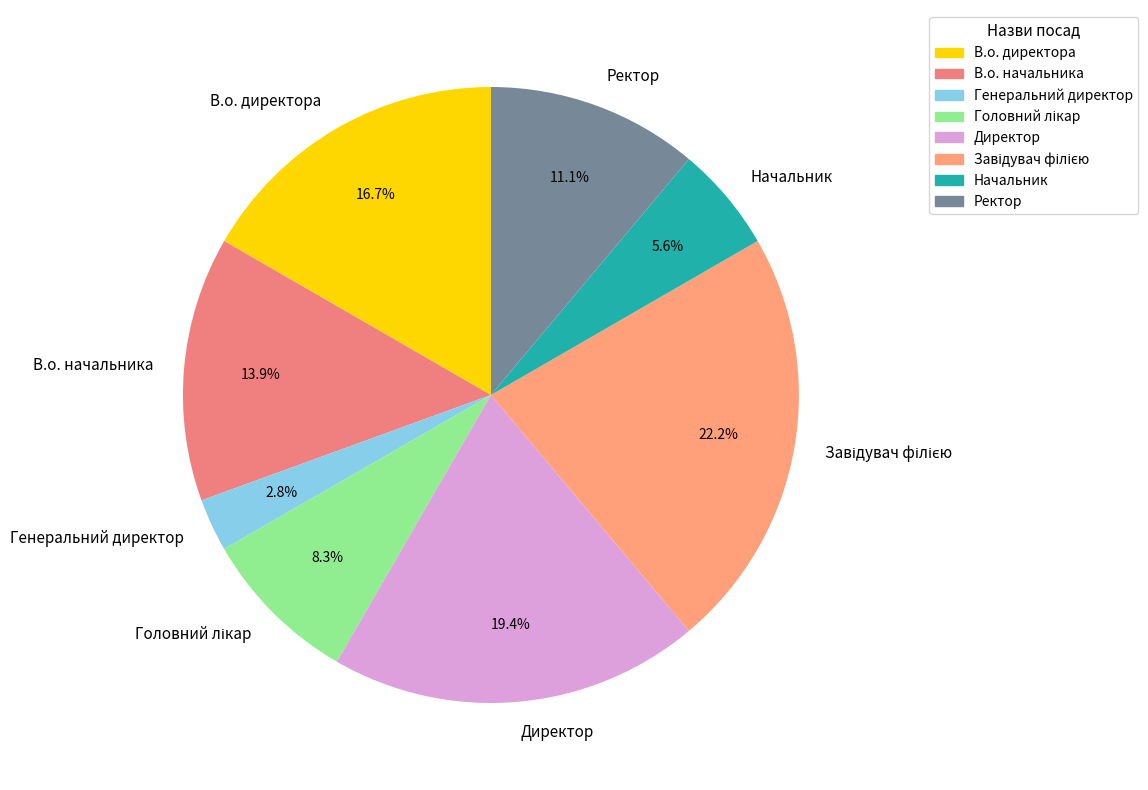

Which category has the smallest portion of the pie?

Генеральний директор